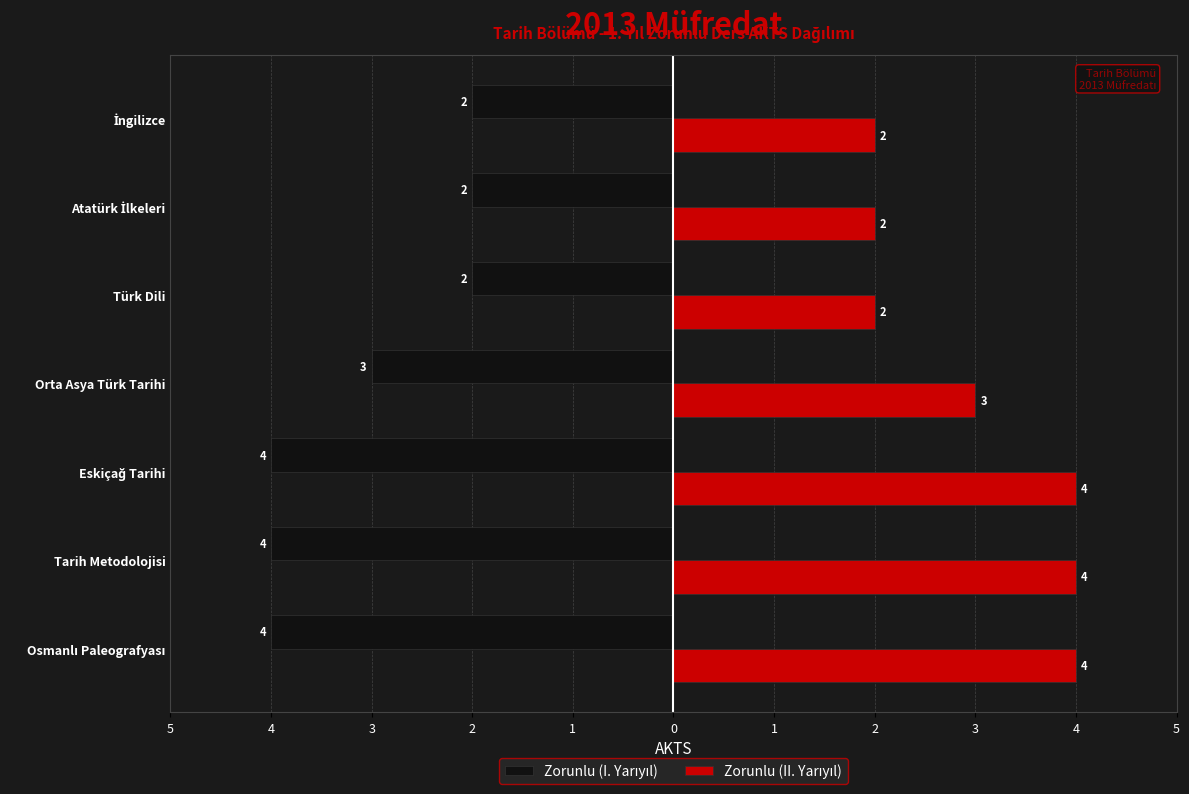

Count the number of data series in this chart.

2